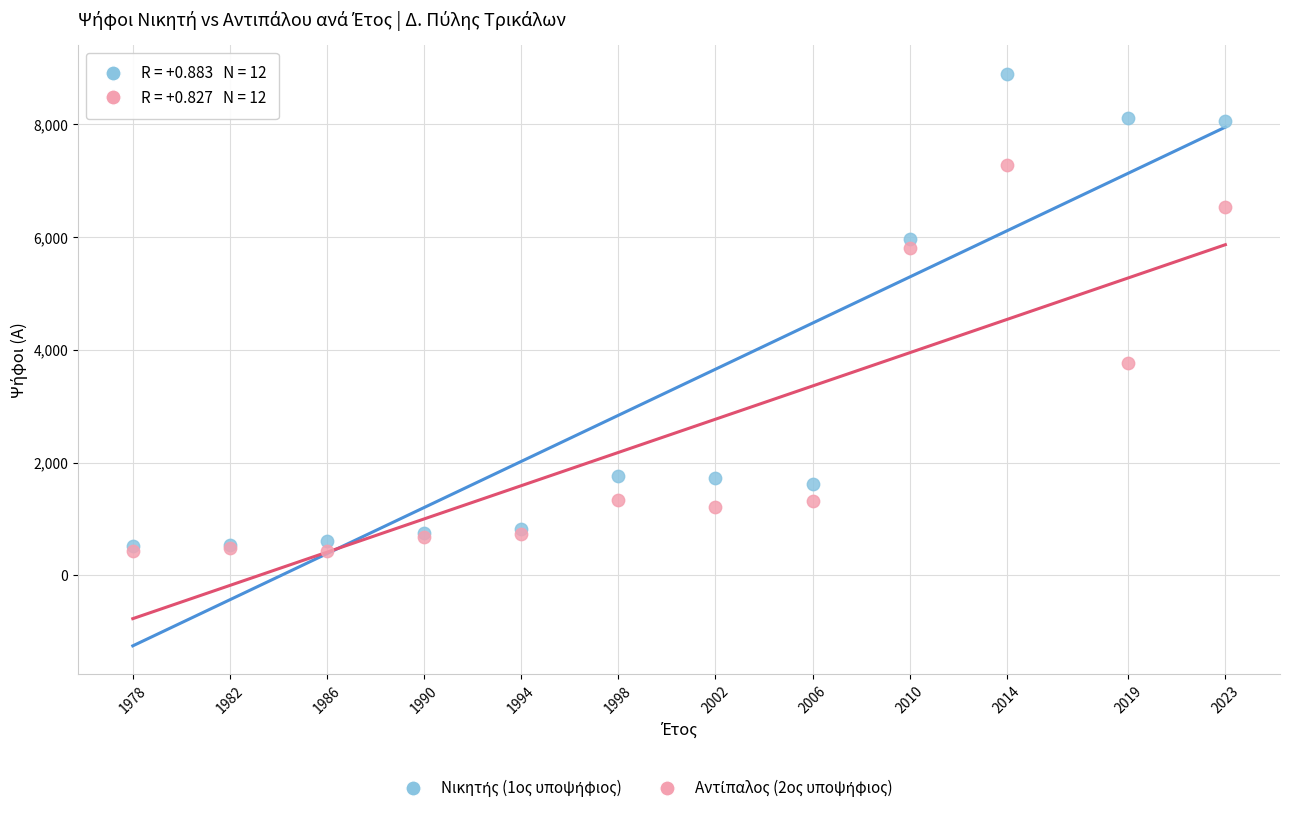

Across all series, what Y value is closest to 4662?

3765